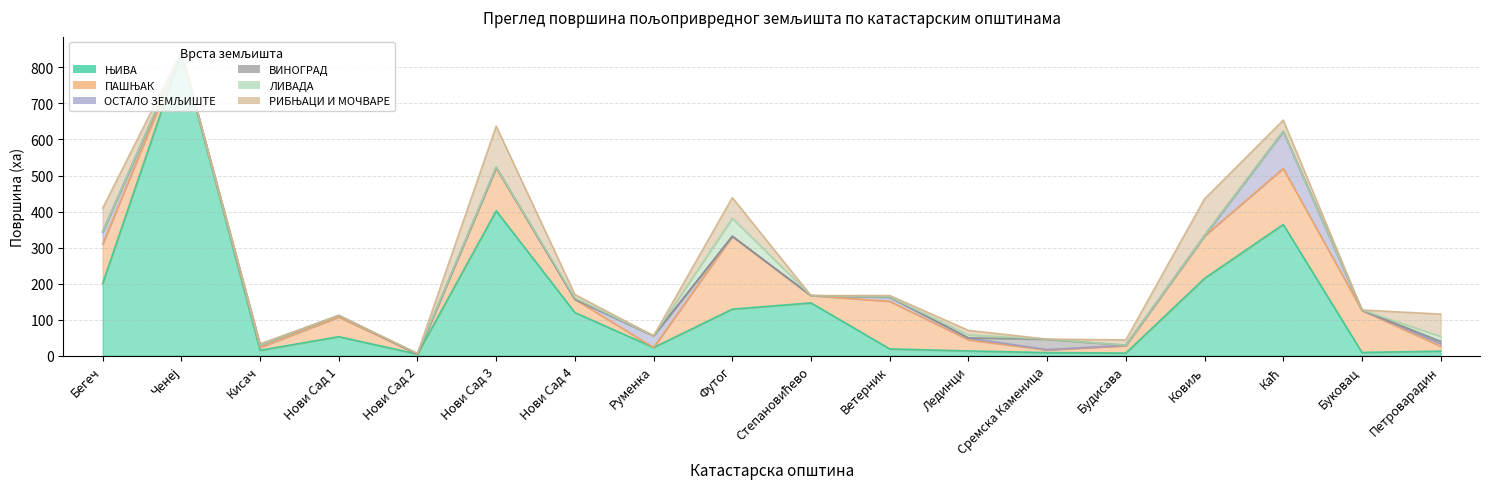

The ОСТАЛО ЗЕМЉИШТЕ series shows 0.7 at Сремска Каменица. True or false?

True